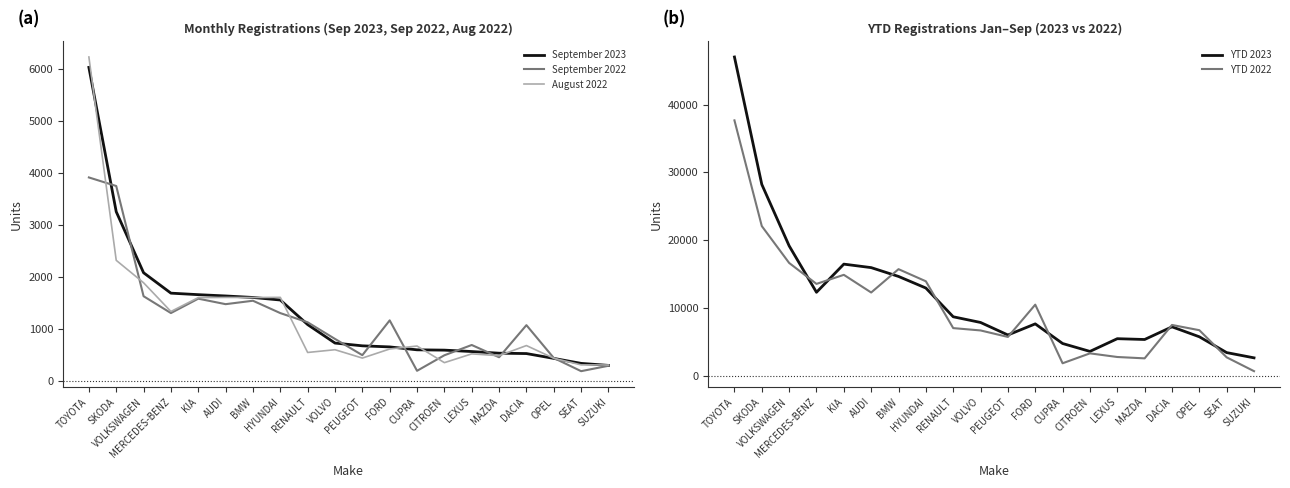

The September 2023 series shows 2732 at AUDI. True or false?

False